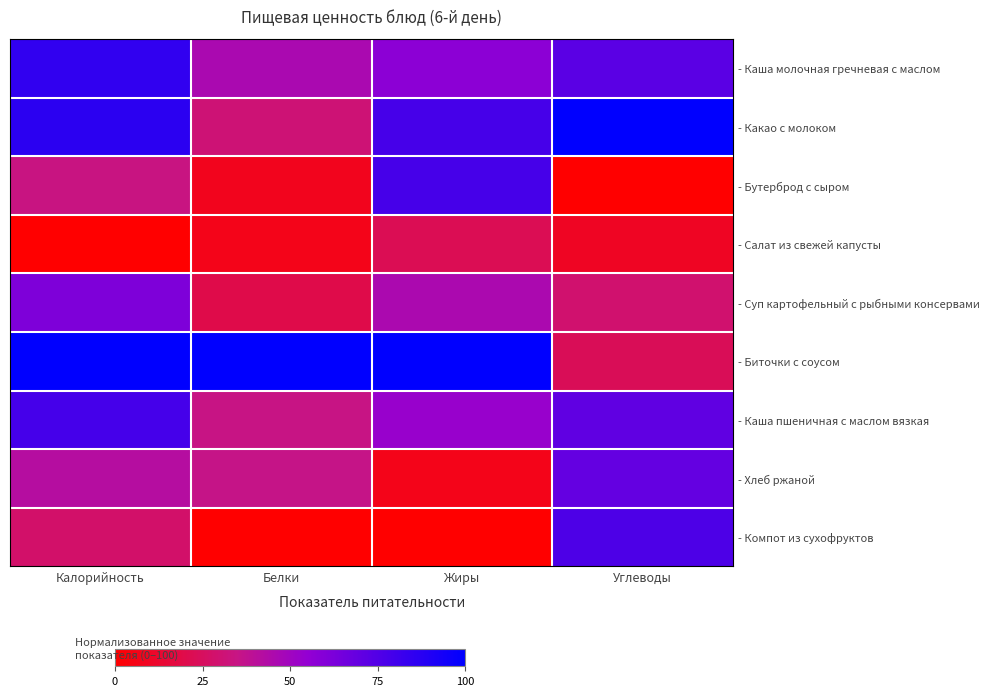

What is the spread (max minus min) of values at Калорийность?

100.0